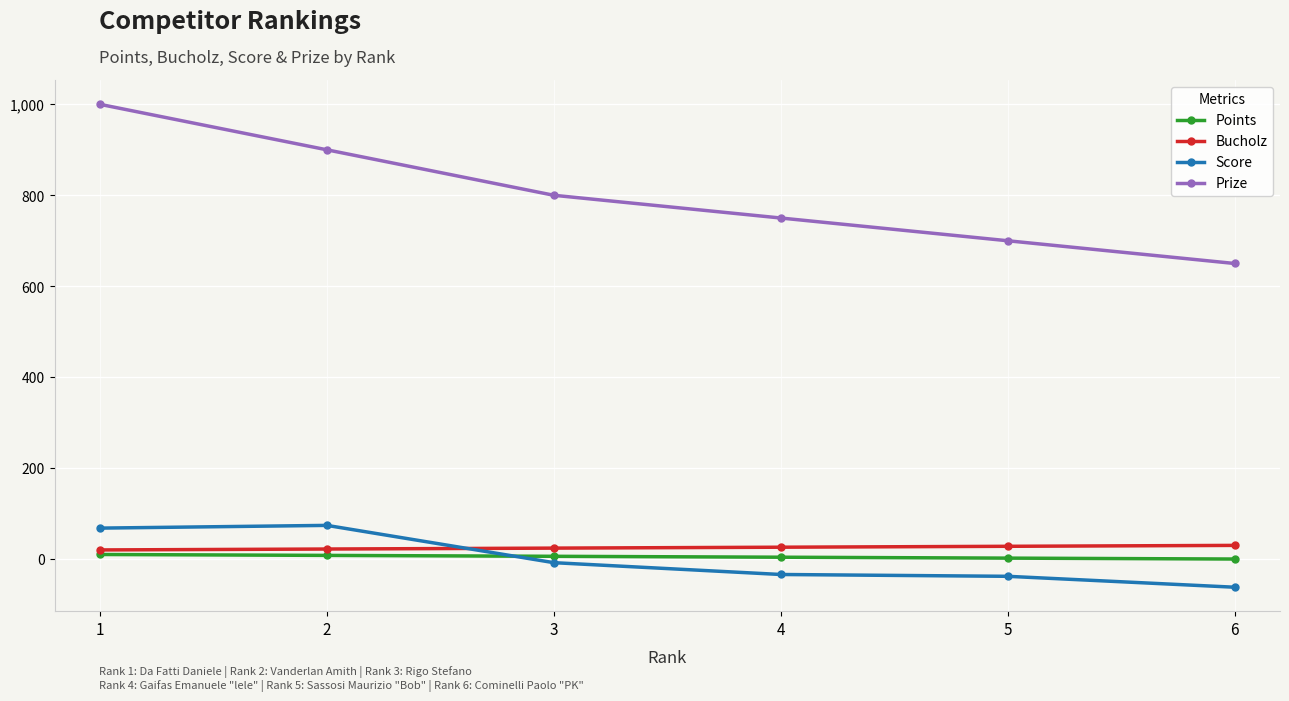

True or false: Points and Score cross at least once.

True